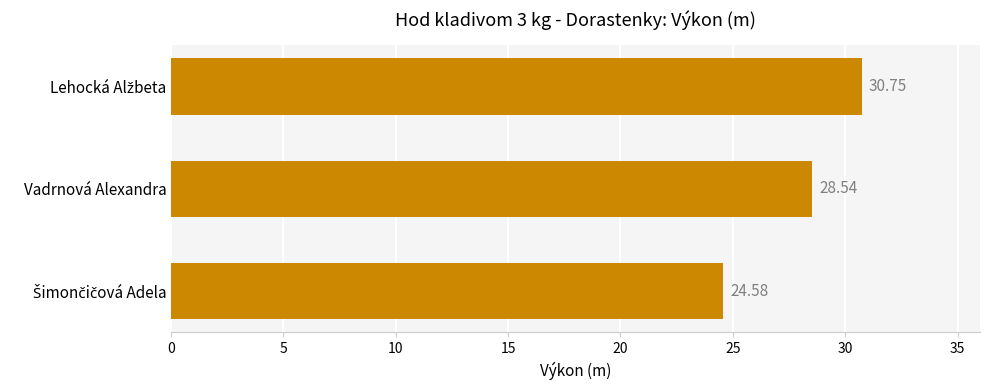

What is the difference between the maximum and minimum values?

6.2